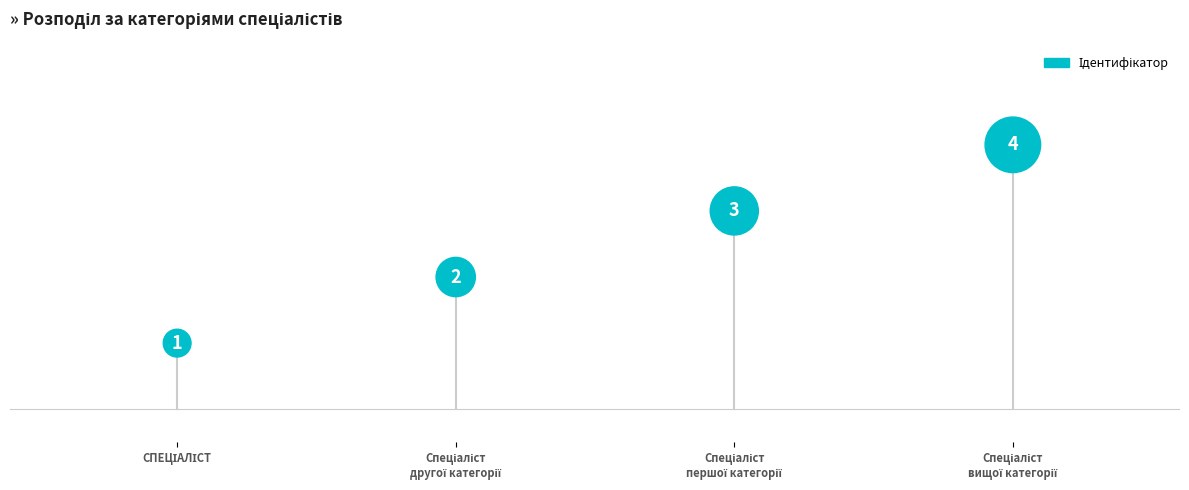

What is the range of Y values (max minus min)?

3